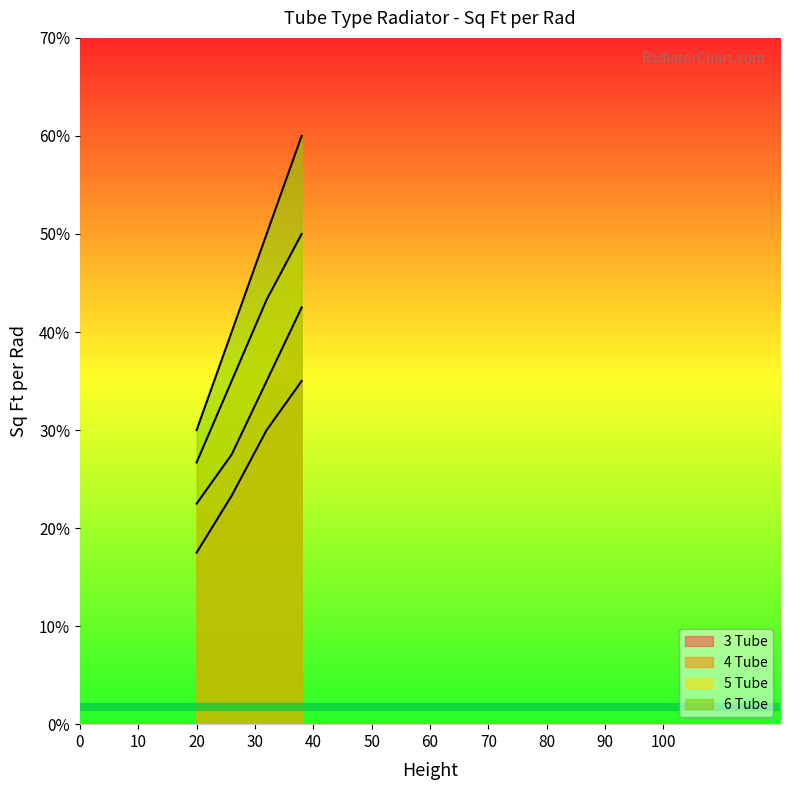

Reading right to left, extract all data points from this chart.

3 Tube: 3.5	3.0	2.3	1.8
4 Tube: 4.2	3.5	2.8	2.2
5 Tube: 5.0	4.3	3.5	2.7
6 Tube: 6.0	5.0	4.0	3.0